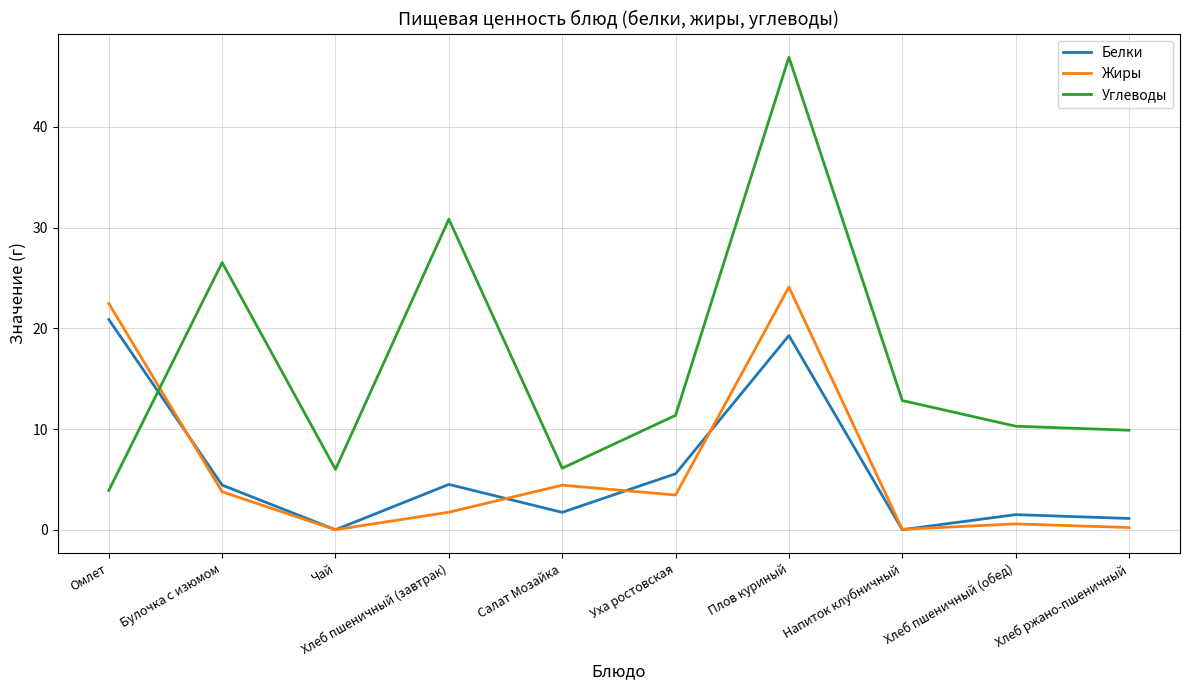

Where do Белки and Жиры first cross each other?

Омлет and Булочка с изюмом